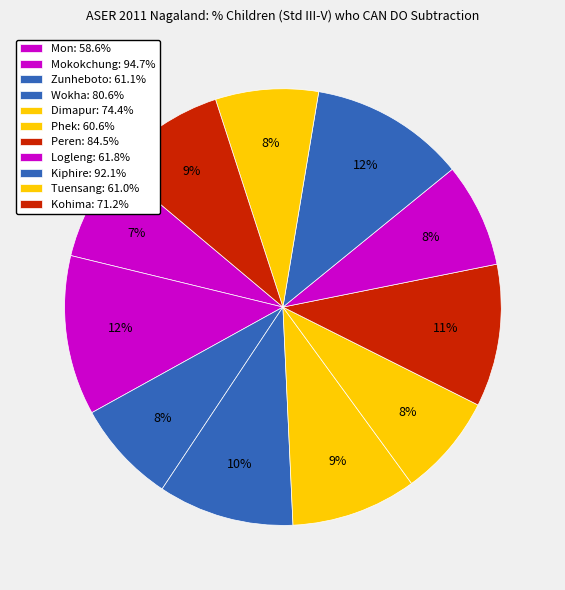

Is it true that Tuensang is 8% of the pie?

True